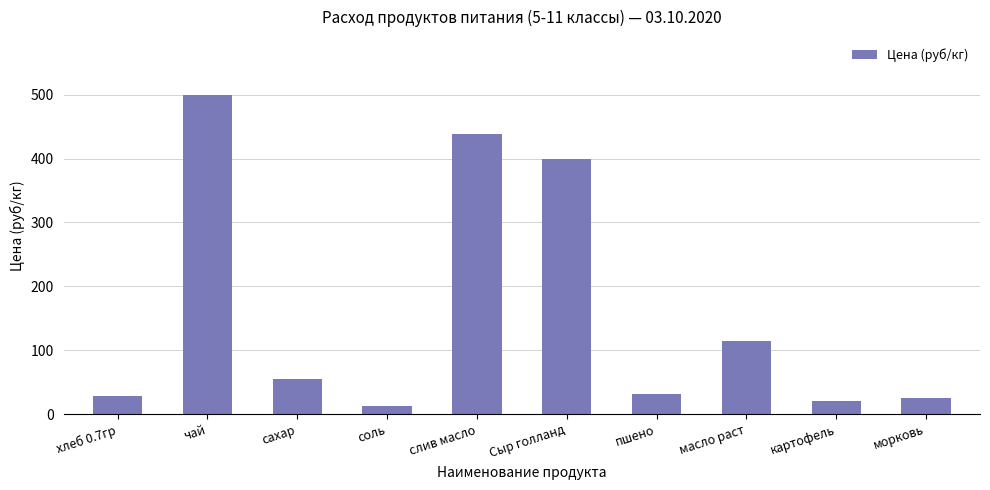

Read the value at Сыр голланд.

400.0